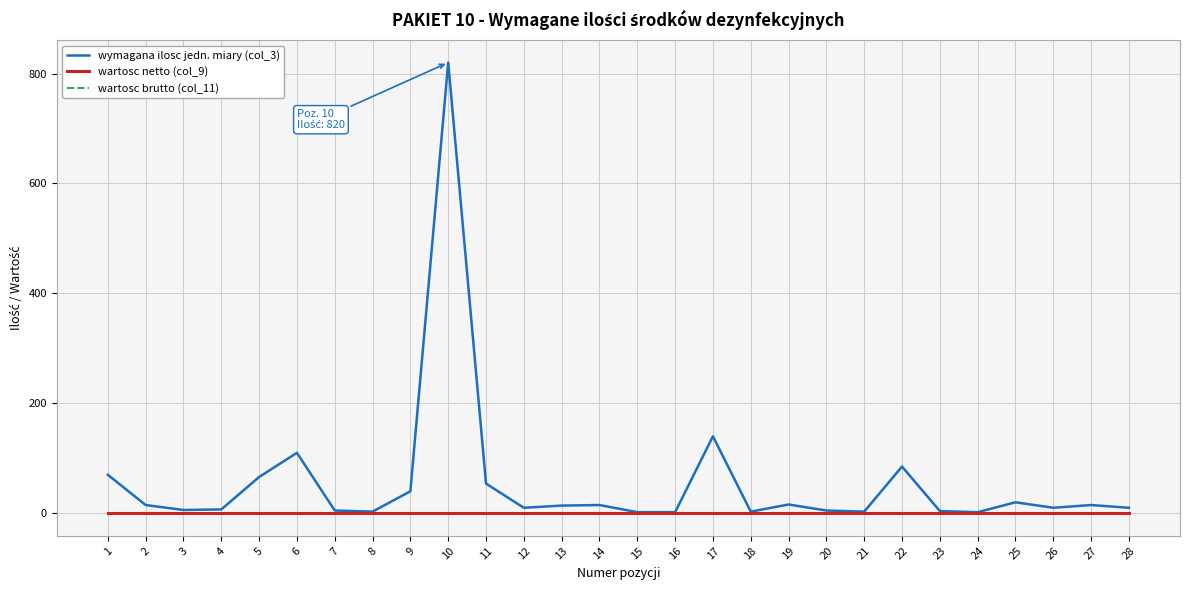

Is this an area chart (filled region under the line)?

No